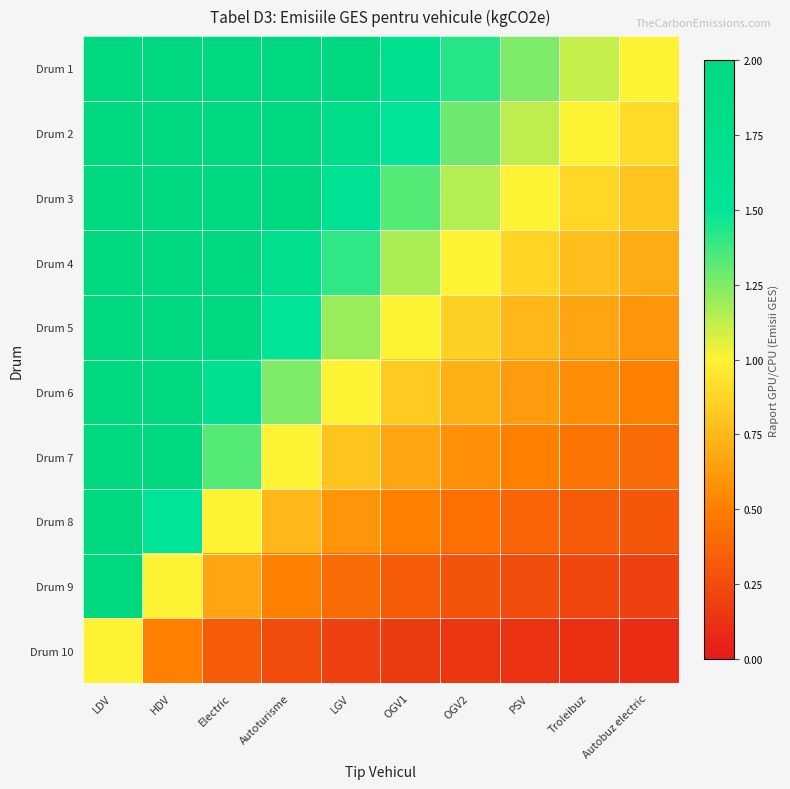

What is the smallest value displayed?

0.1